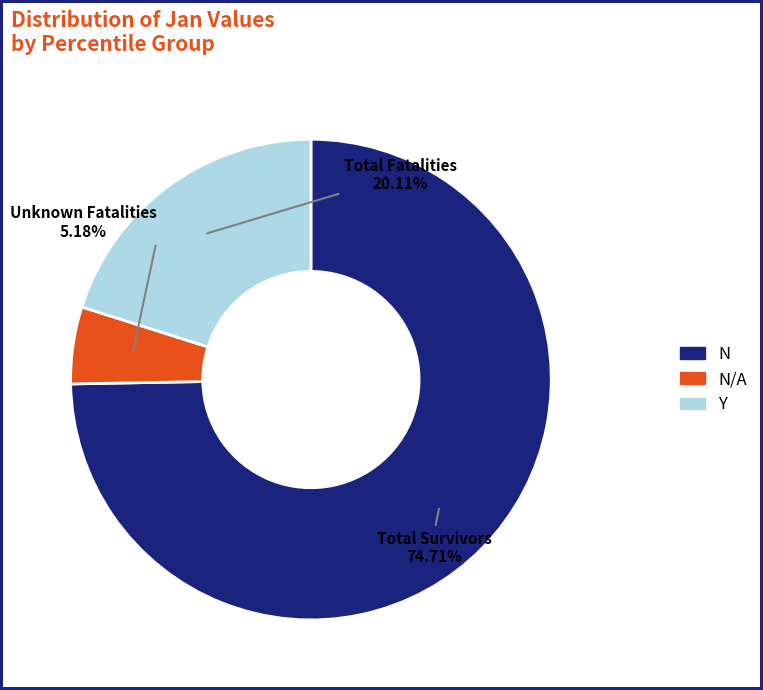

Is there any slice that represents more than half of the pie?

Yes